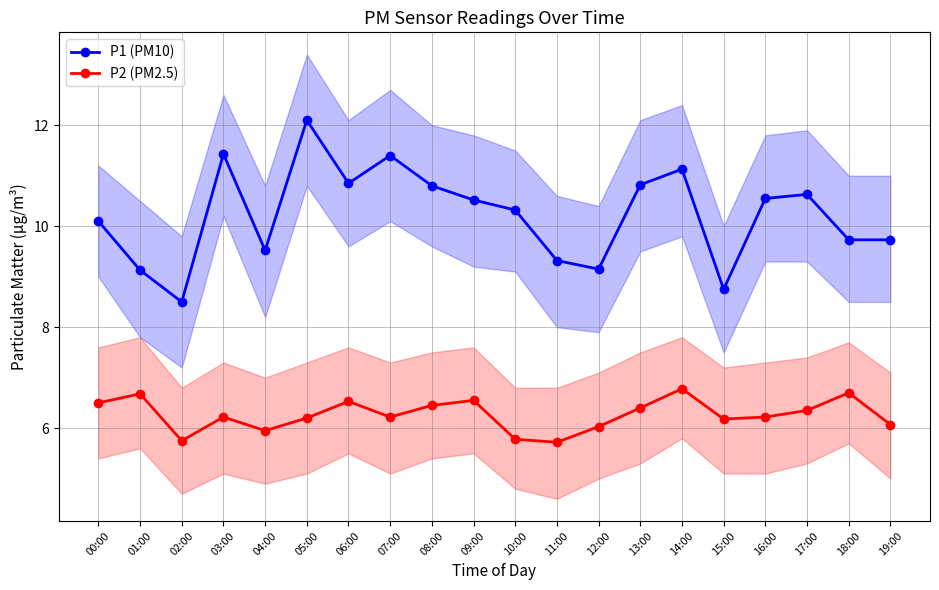

Does the chart display data point markers on the line(s)?

Yes